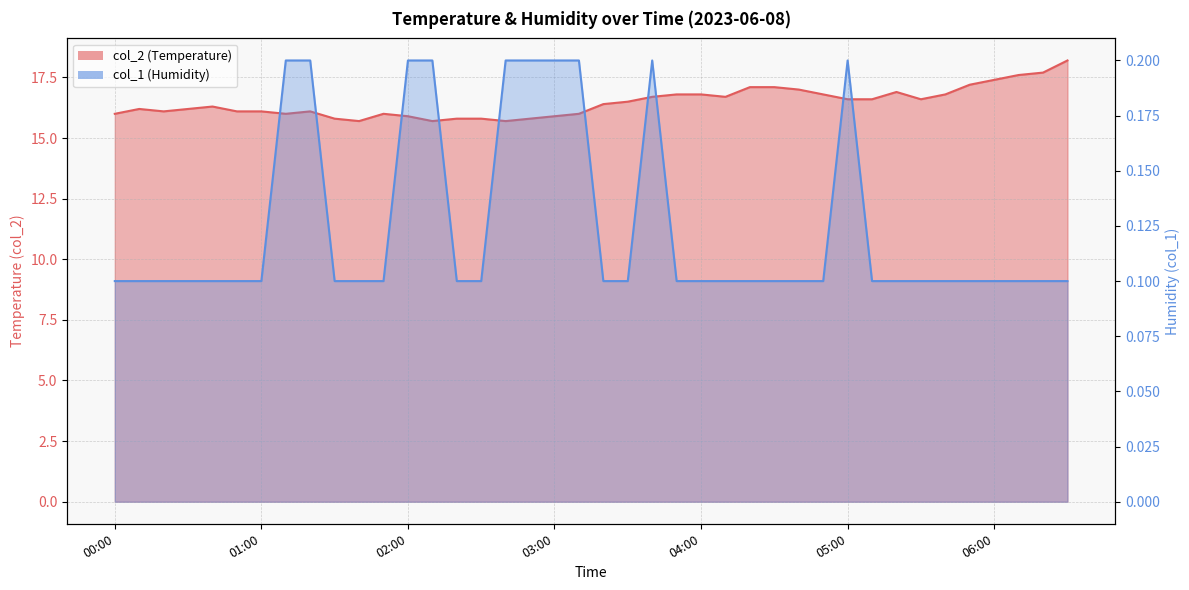

List the labels in order of col_2 value, largest first.

06:30, 06:20, 06:10, 06:00, 05:50, 04:20, 04:30, 04:40, 05:20, 03:50, 04:00, 04:50, 05:40, 03:40, 04:10, 05:00, 05:10, 05:30, 03:30, 03:20, 00:40, 00:10, 00:30, 00:20, 00:50, 01:00, 01:20, 00:00, 01:10, 01:50, 03:10, 02:00, 03:00, 01:30, 02:20, 02:30, 02:50, 01:40, 02:10, 02:40